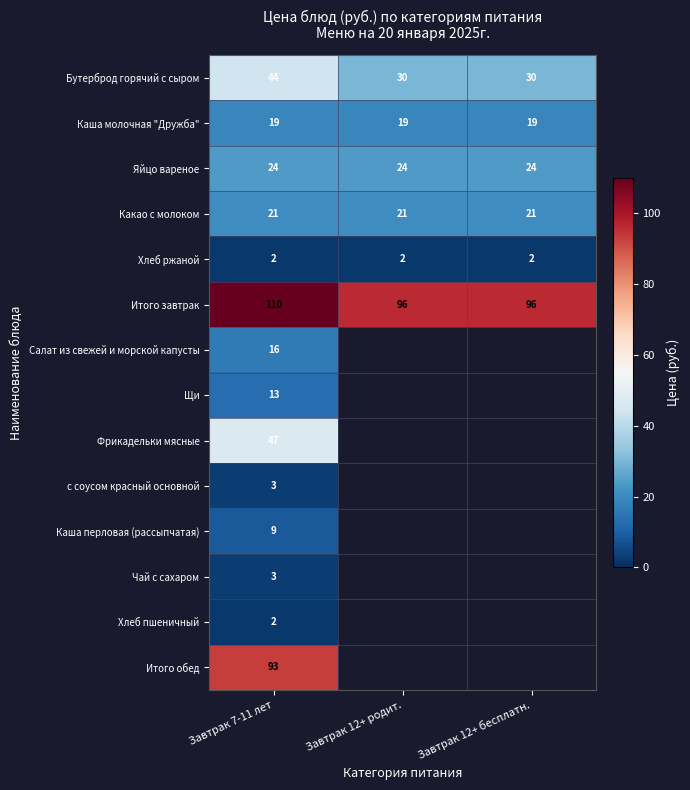

What is the approximate value of Итого завтрак at Завтрак 7-11 лет, to the nearest 10?

110